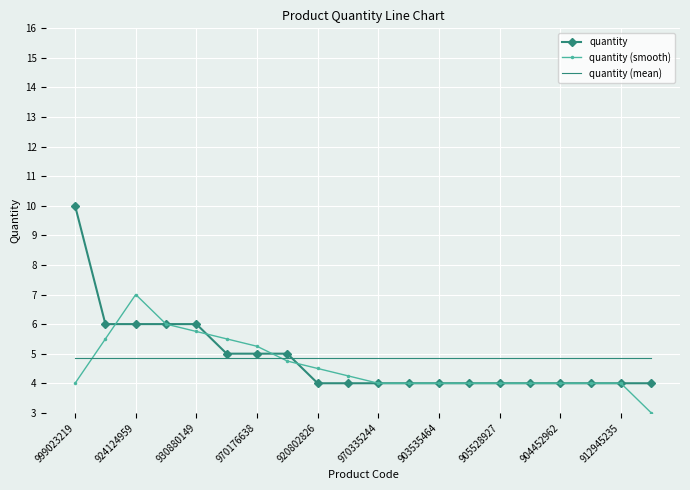

Which series has the widest spread of values?

quantity